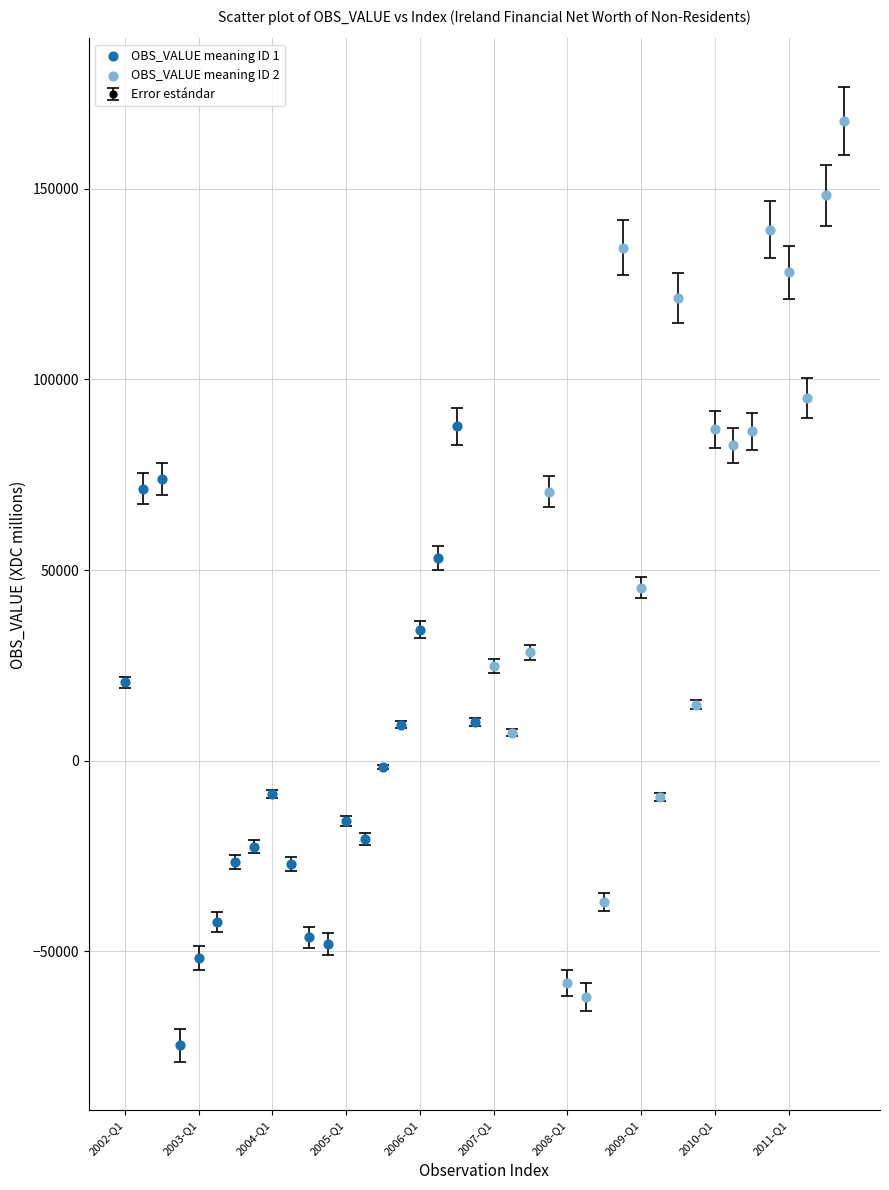

What is the greatest value displayed?

167785